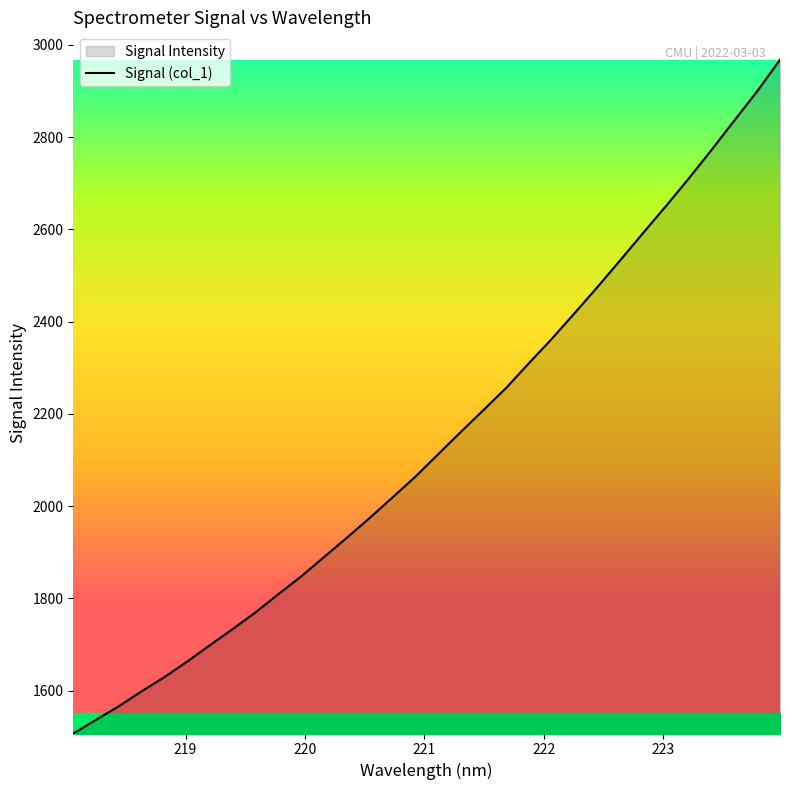

What is the minimum value shown in the chart?

1506.9